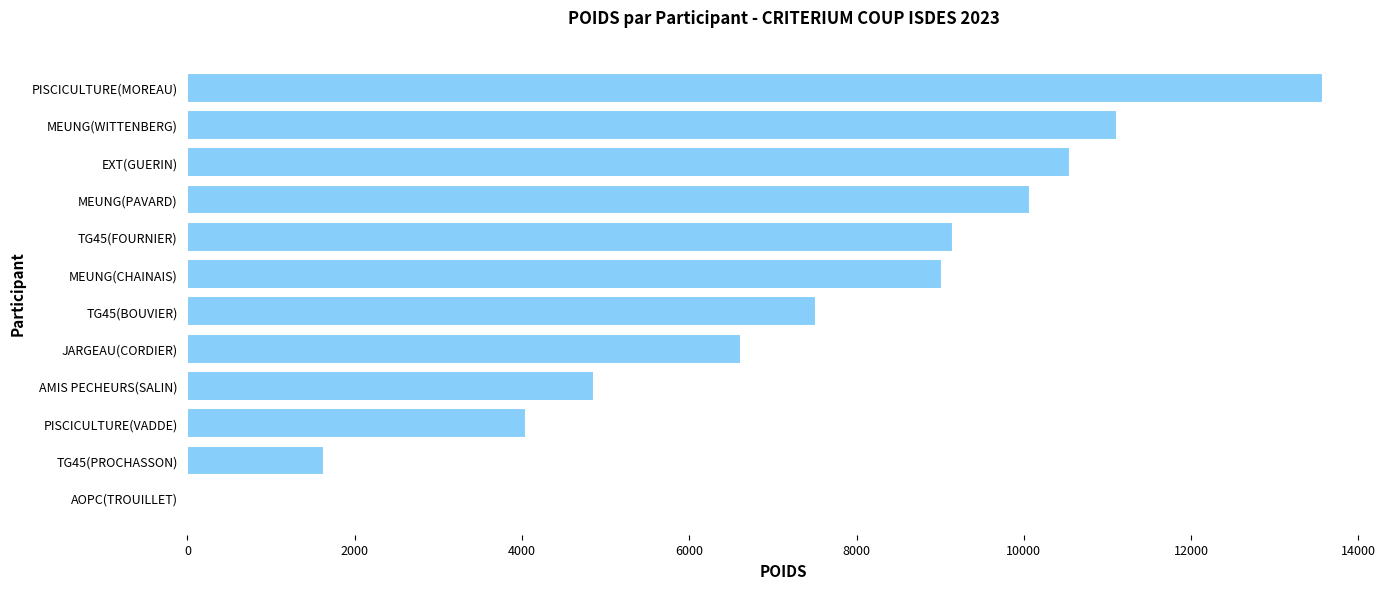

What is the greatest value displayed?

13580